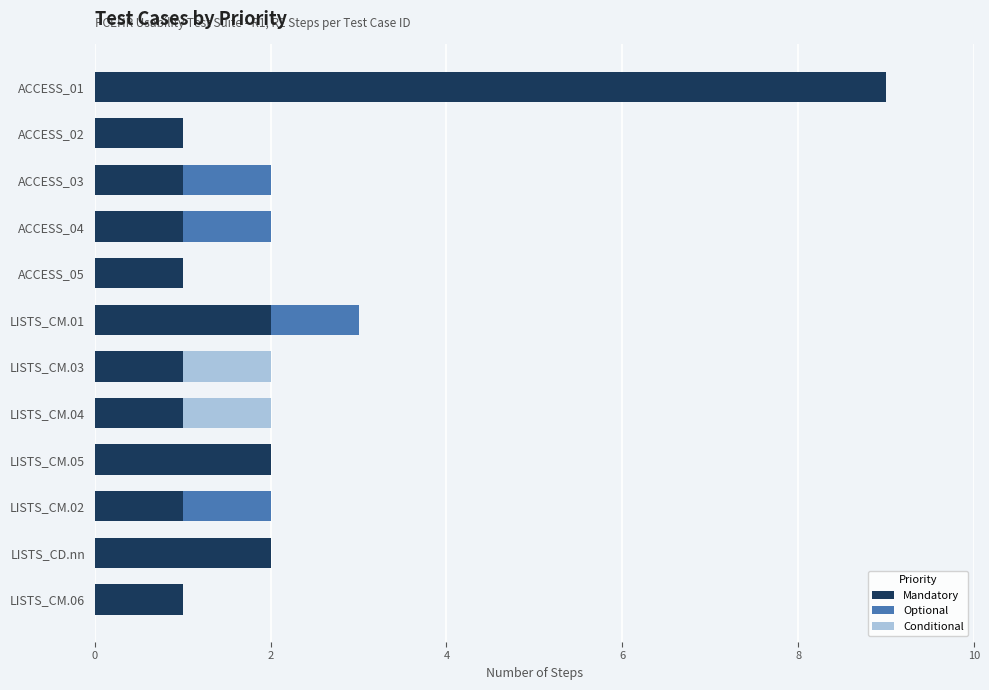

What is the maximum value for Mandatory?

9